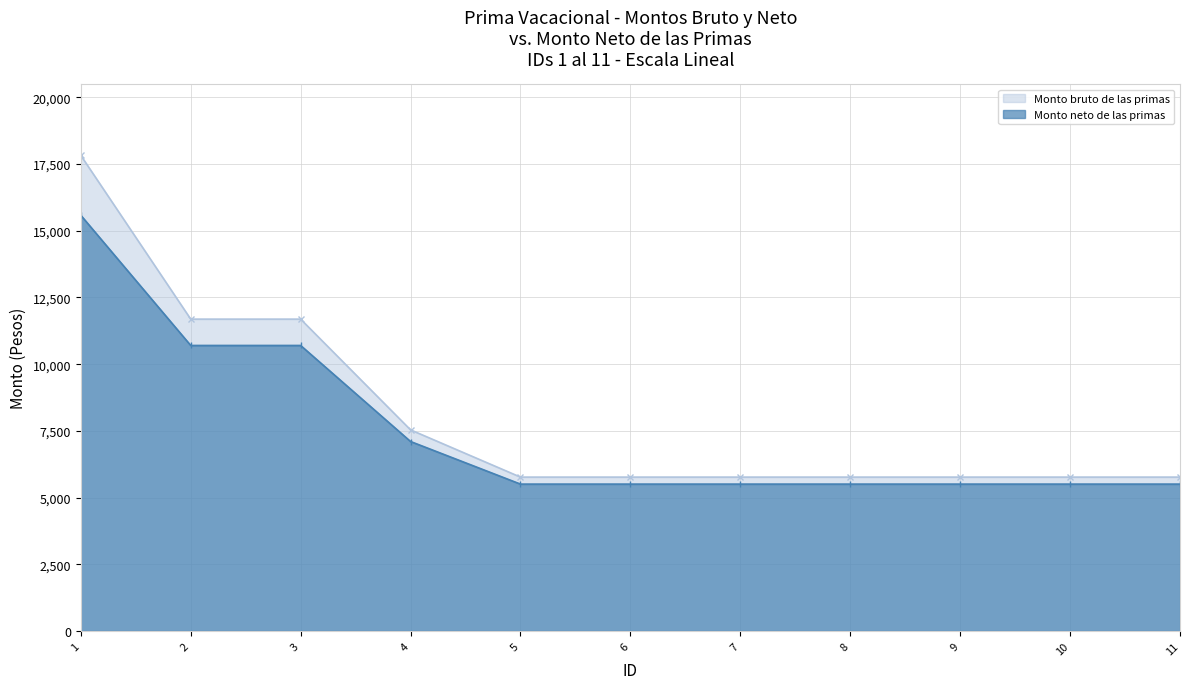

Which series has the largest total across all categories?

Monto bruto de las primas